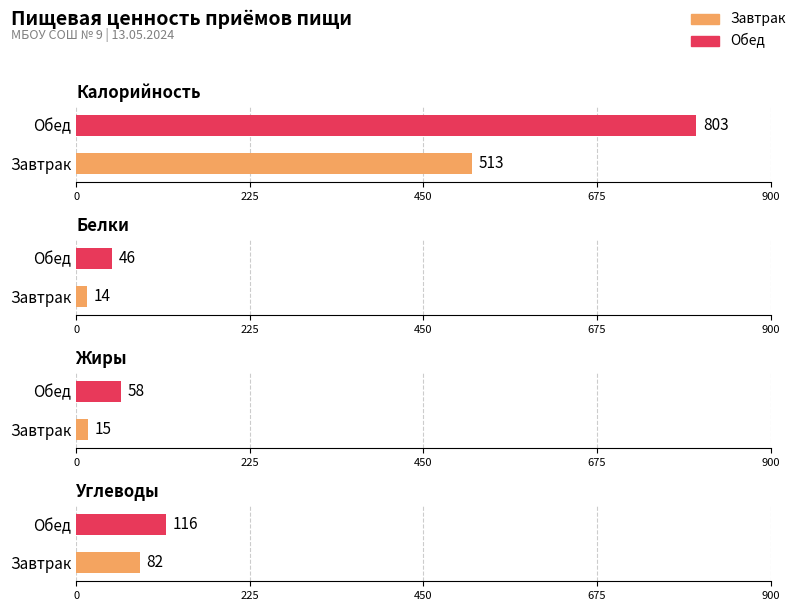

What is the difference between the maximum and minimum values in the Калорийность series?

290